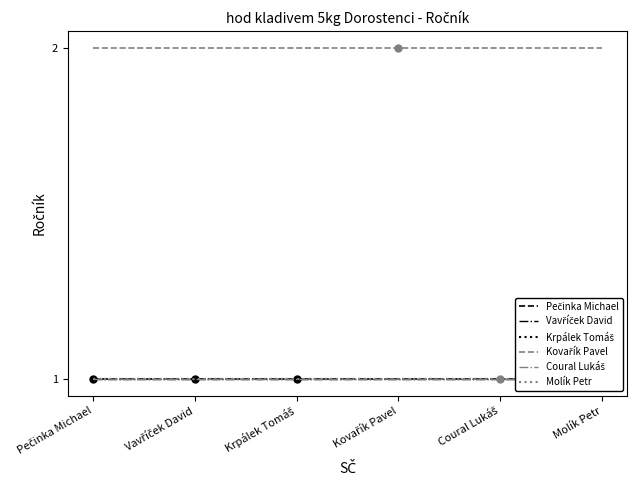

Where is Krpálek Tomáš nearest to the value 1?

Pečinka Michael